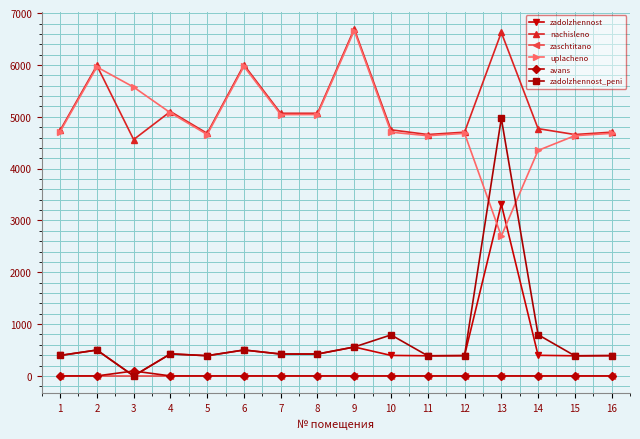

What is the highest value of the uplacheno series?

6663.8